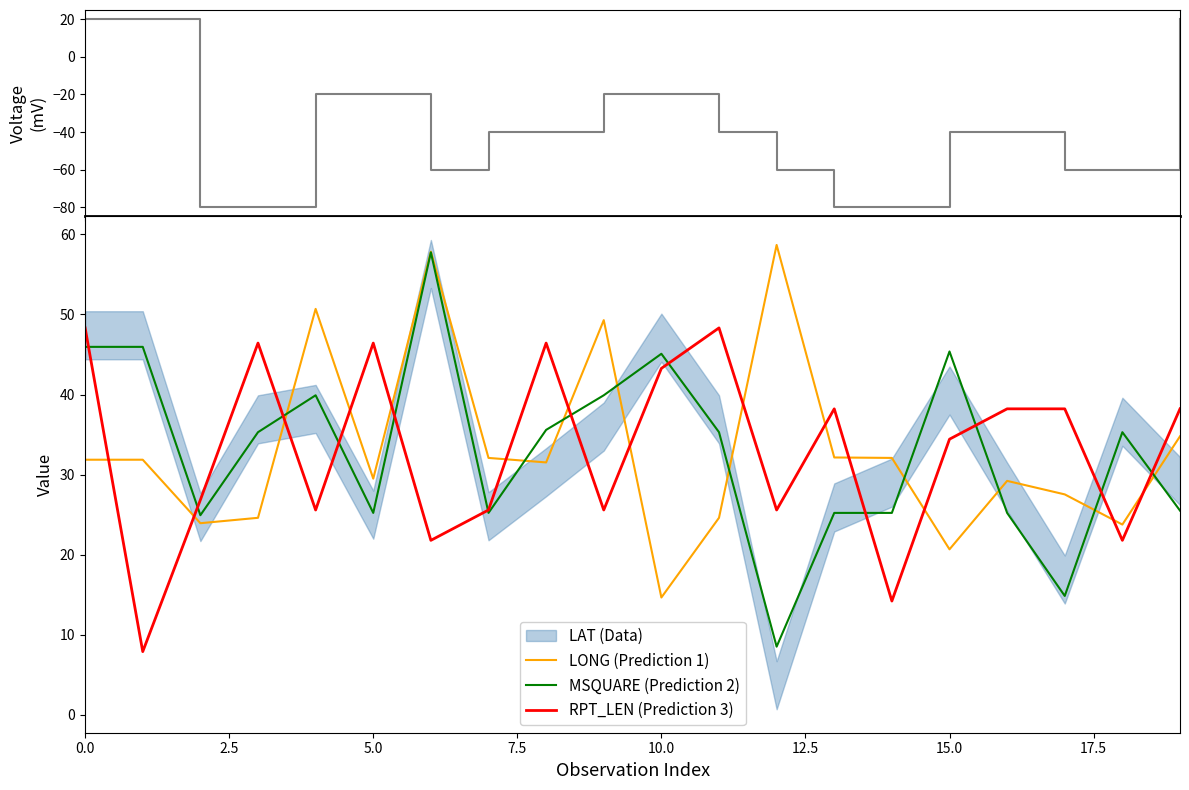

What is the difference between the highest and lowest values at 19?

18.2